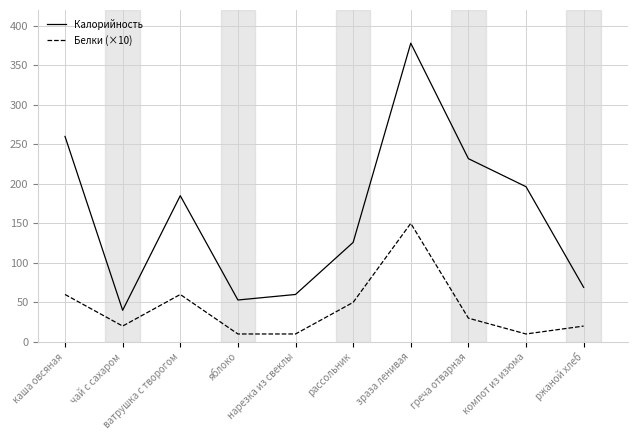

How many lines are shown in the chart?

2